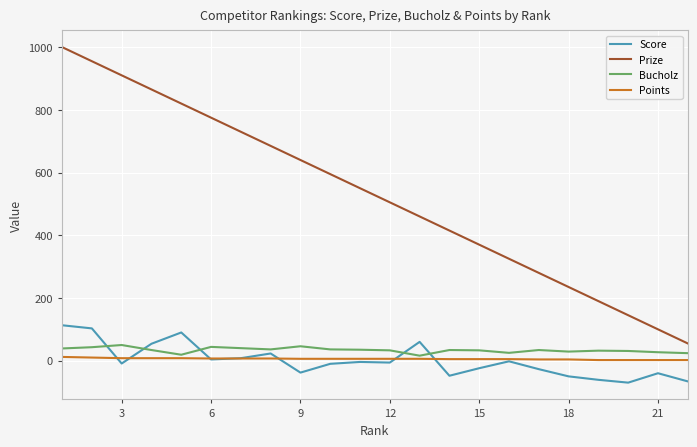

Which series has the largest total across all categories?

Prize